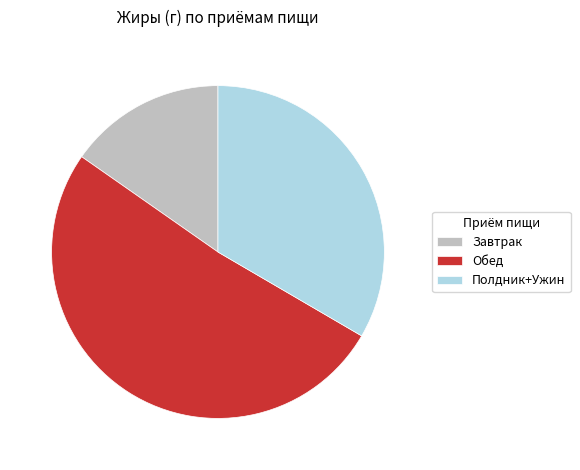

Is there a majority slice in this chart?

Yes